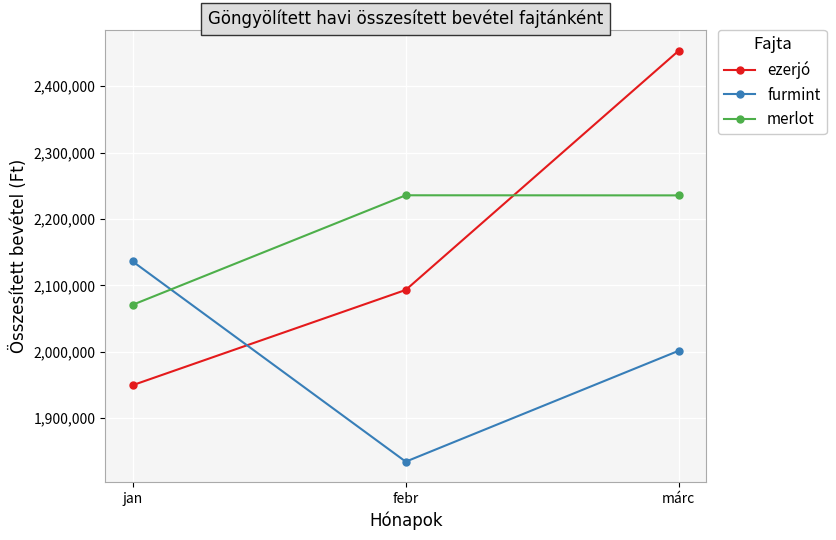

Is this an area chart (filled region under the line)?

No